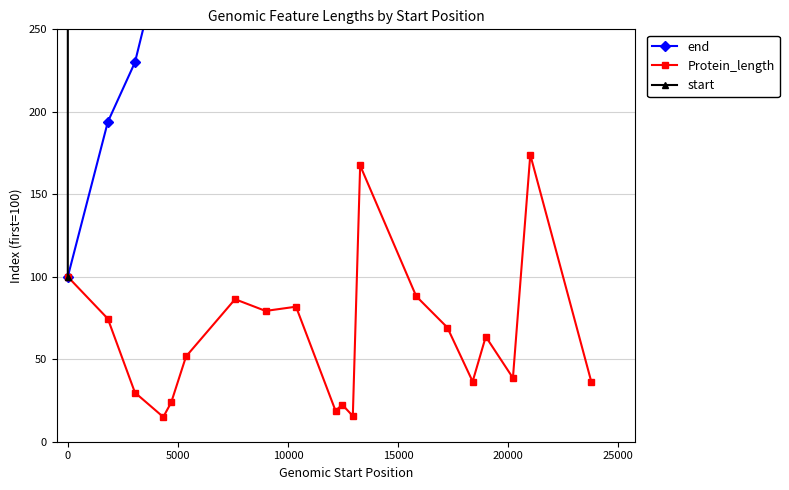

What is the value of the Protein_length point at the 18th from the left?

38.7